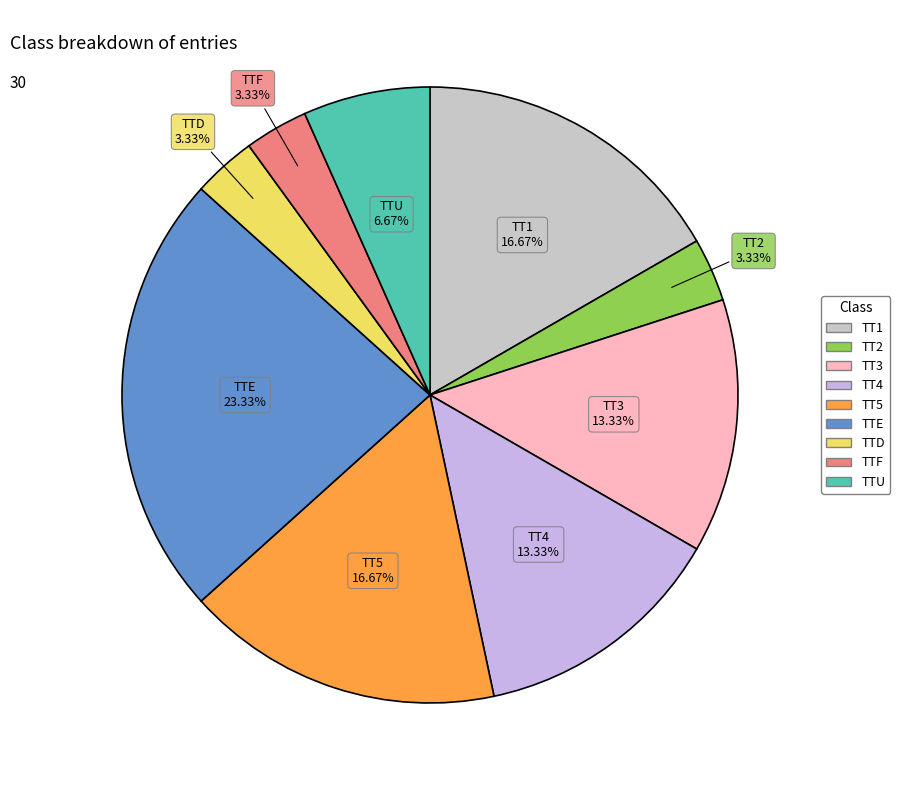

Which has a higher value, TTD or TT4?

TT4